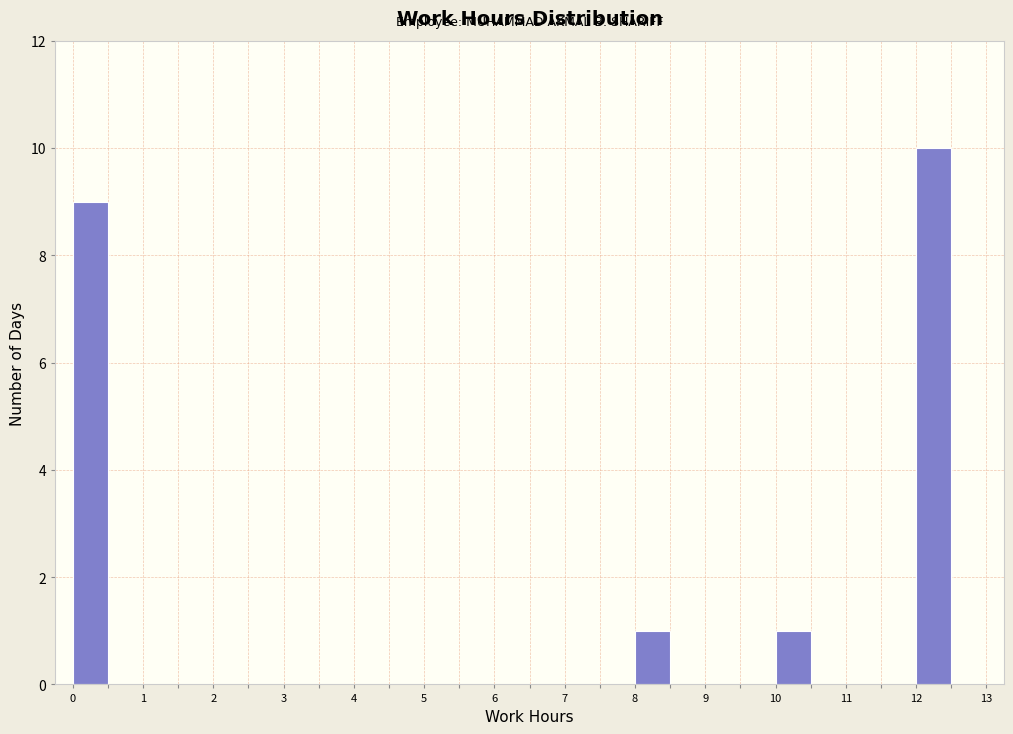

Reading left to right, transcribe this chart: for each bar, give the range it covers on the x-axis and its height. The values are not printed on the chart, so give them approximately, as read against the axis.

0.0 to 0.5: 9
0.5 to 1.0: 0
1.0 to 1.5: 0
1.5 to 2.0: 0
2.0 to 2.5: 0
2.5 to 3.0: 0
3.0 to 3.5: 0
3.5 to 4.0: 0
4.0 to 4.5: 0
4.5 to 5.0: 0
5.0 to 5.5: 0
5.5 to 6.0: 0
6.0 to 6.5: 0
6.5 to 7.0: 0
7.0 to 7.5: 0
7.5 to 8.0: 0
8.0 to 8.5: 1
8.5 to 9.0: 0
9.0 to 9.5: 0
9.5 to 10.0: 0
10.0 to 10.5: 1
10.5 to 11.0: 0
11.0 to 11.5: 0
11.5 to 12.0: 0
12.0 to 12.5: 10
12.5 to 13.0: 0